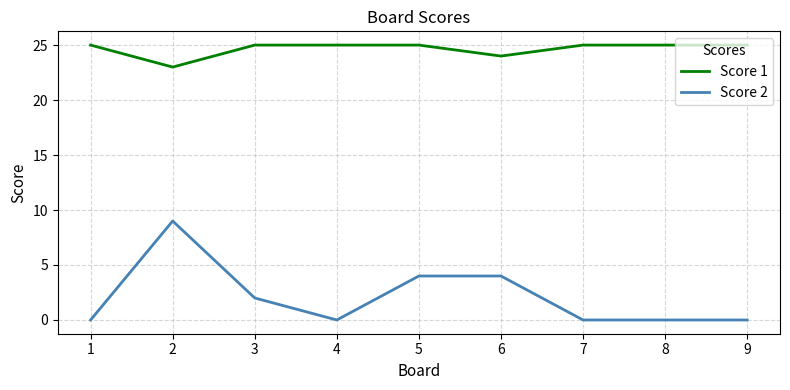

Reading left to right, list all the values displayed in this chart.

Score 1: 25	23	25	25	25	24	25	25	25
Score 2: 0	9	2	0	4	4	0	0	0